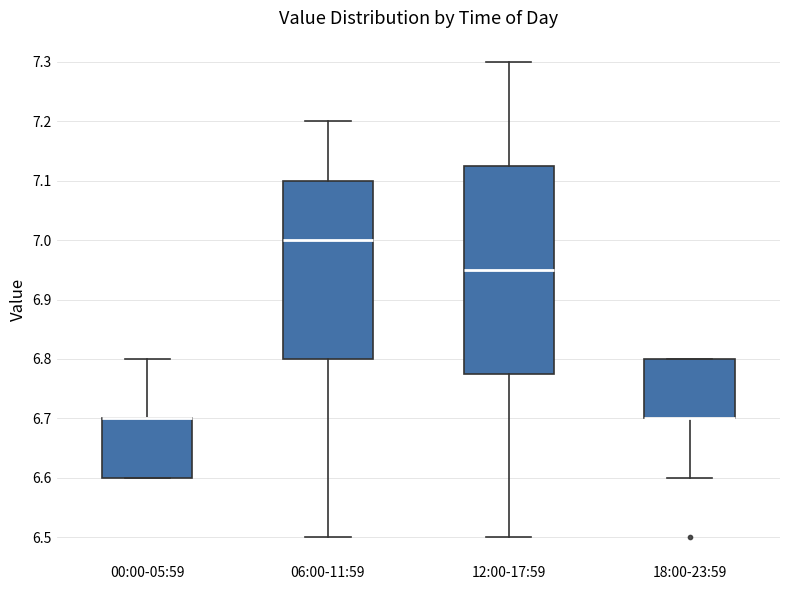

Reading left to right, transcribe this box plot: for each box, give where its median line is, the range the box spans, and where its two whiskers end, as read against the y-axis. The values are not printed on the chart, so give them approximately, as read against the axis.

00:00-05:59: median 6.70 (drawn on the box's upper edge), box 6.60 to 6.70, whiskers 6.60 to 6.80
06:00-11:59: median 7.00, box 6.80 to 7.10, whiskers 6.50 to 7.20
12:00-17:59: median 6.95, box 6.78 to 7.13, whiskers 6.50 to 7.30
18:00-23:59: median 6.70 (drawn on the box's lower edge), box 6.70 to 6.80, whiskers 6.60 to 6.80